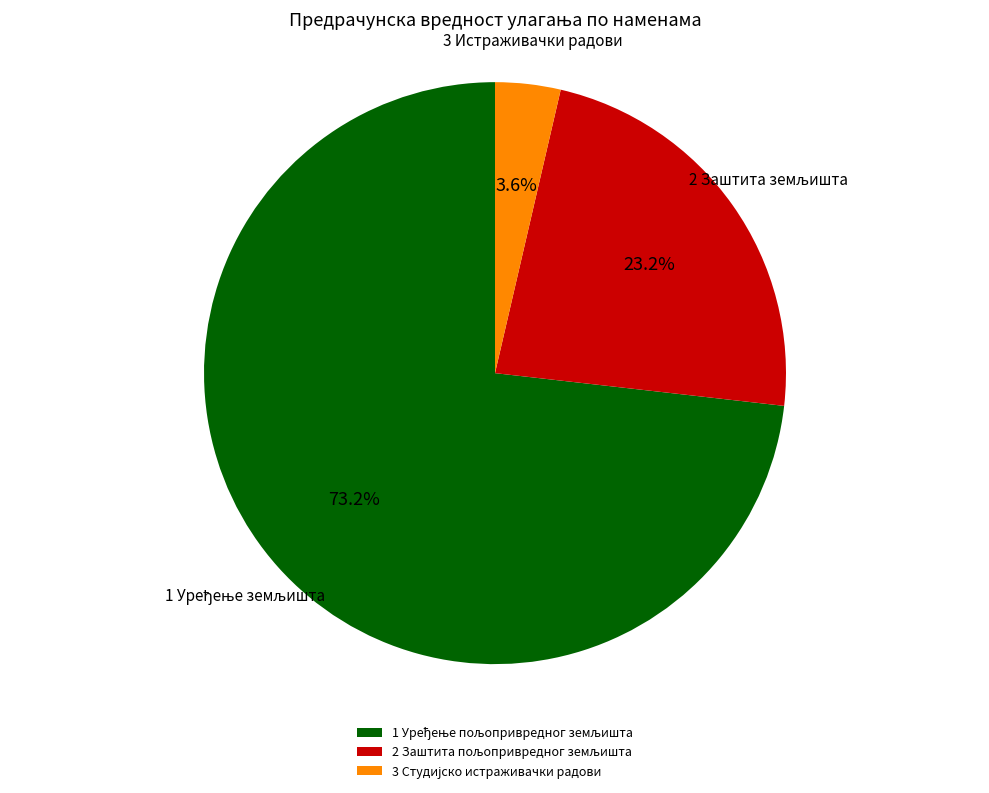

To the nearest percent, what is the difference between the largest and smallest slice percentages?

70%